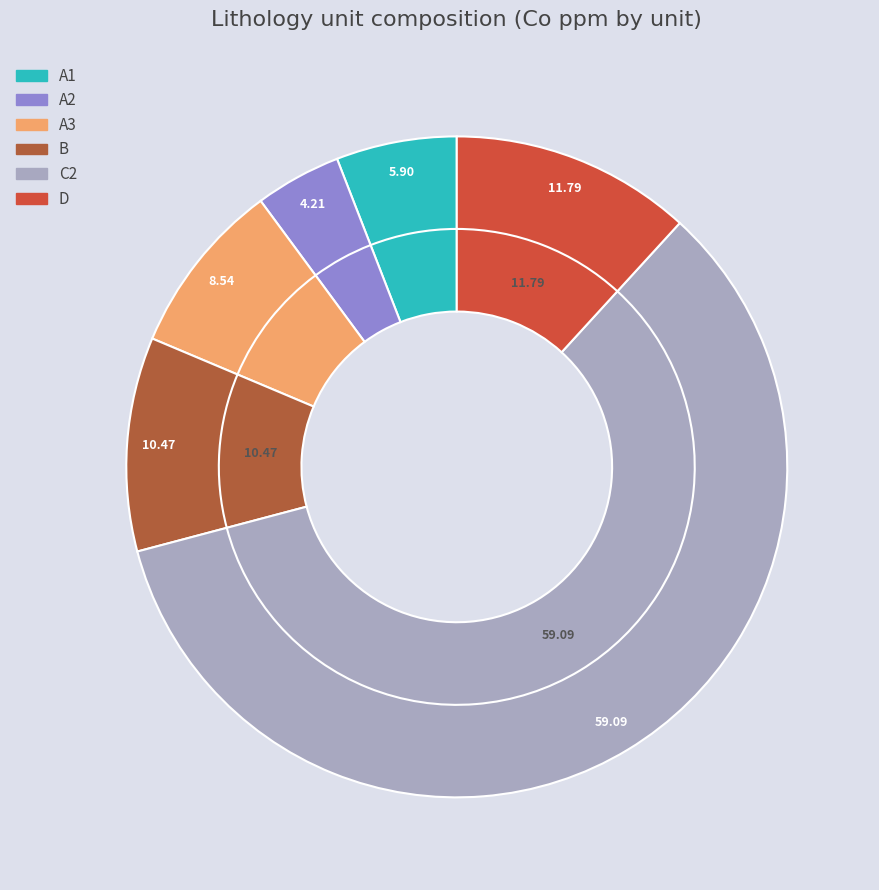

Is it true that C2 is 51% of the pie?

False